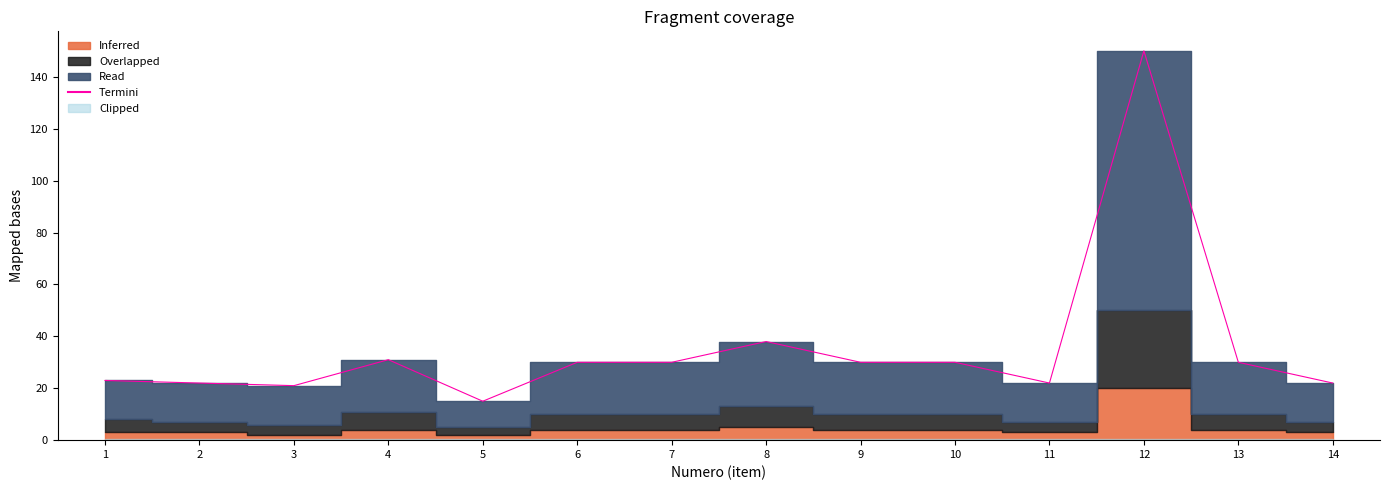

How many values are below 30?

6